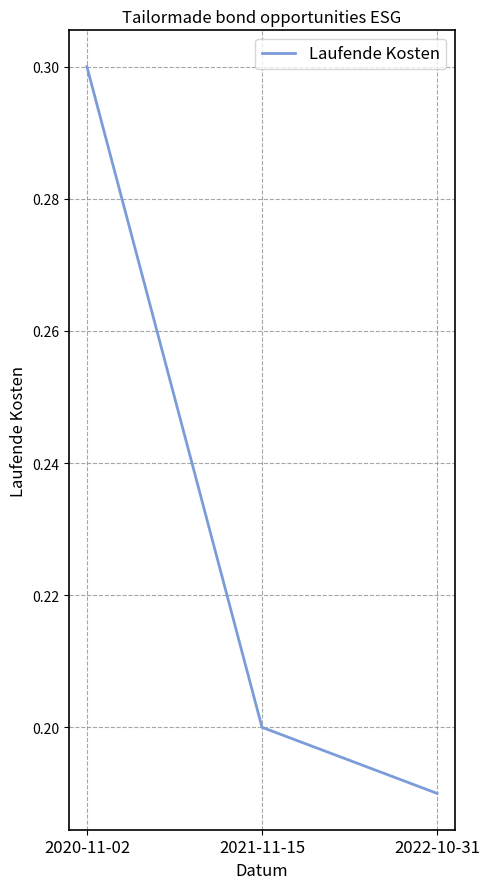

How many values are between 0 and 1?

3